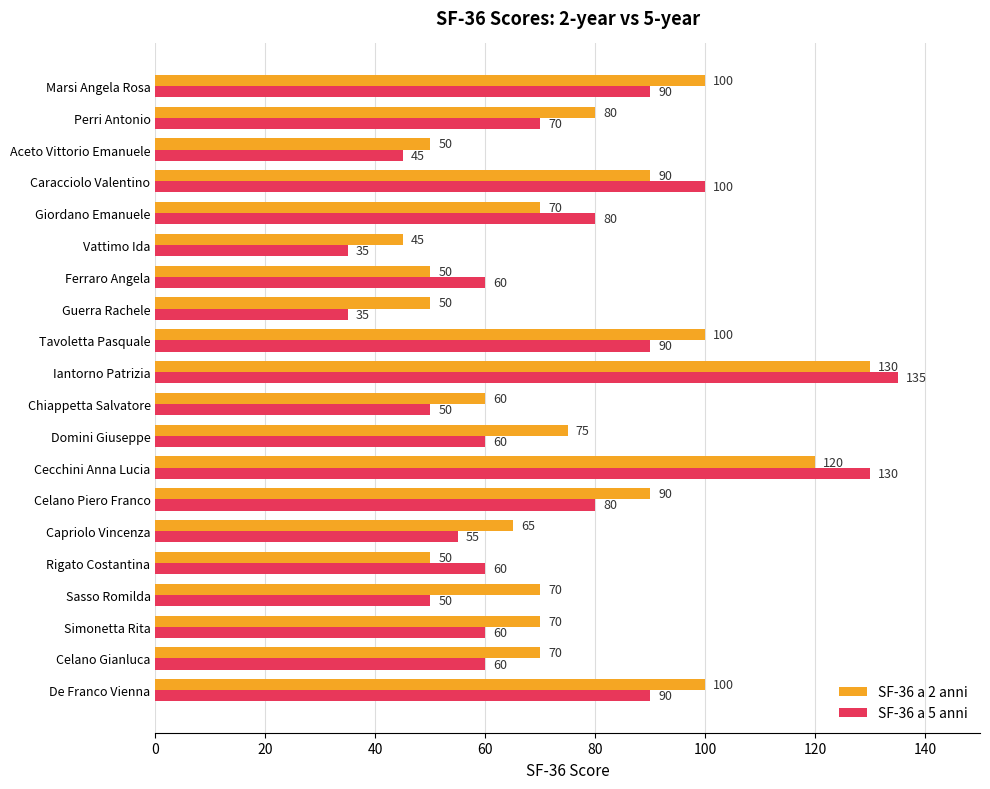

Which label corresponds to the largest value in the chart?

Iantorno Patrizia